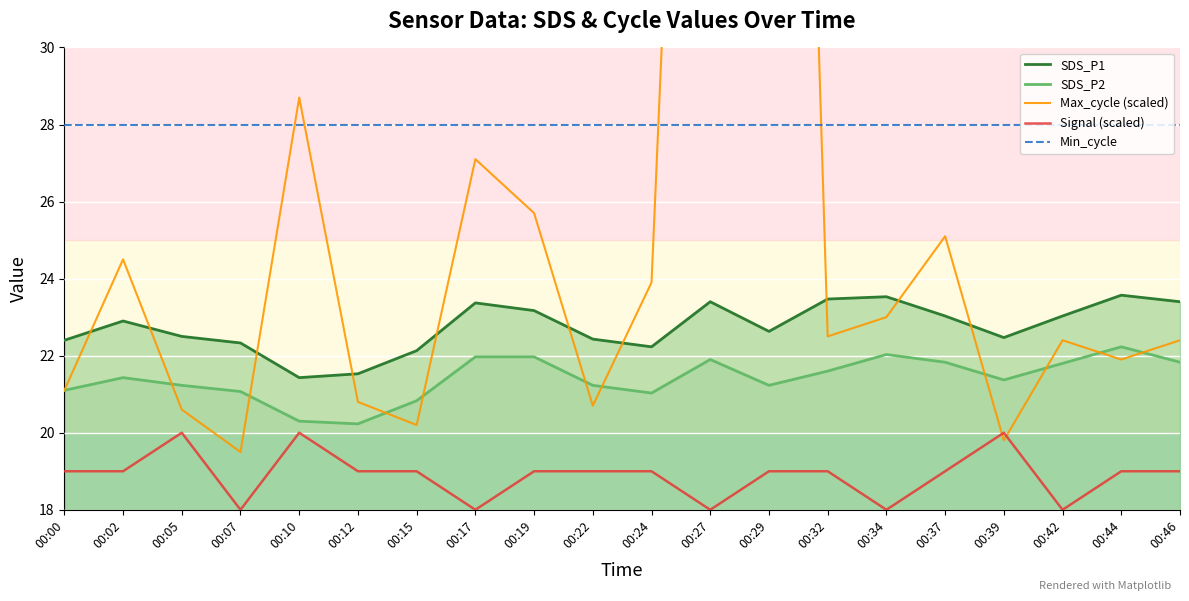

What is the value of the Signal (scaled) point at the 5th from the left?

20.0